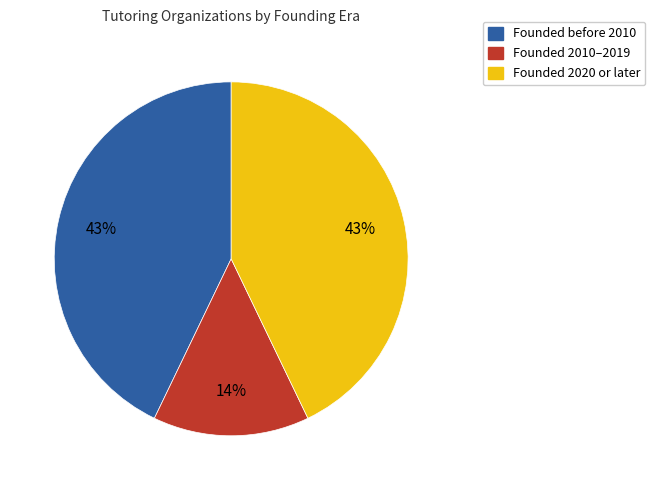

To the nearest percent, what is the average slice percentage?

33%